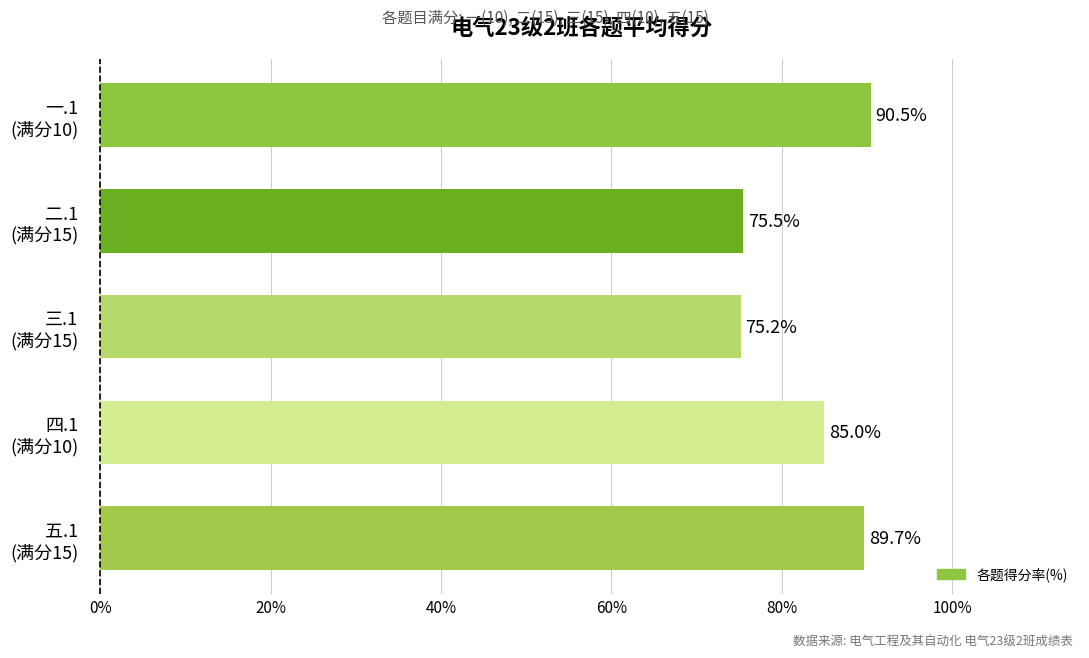

What is the average value?

83.2